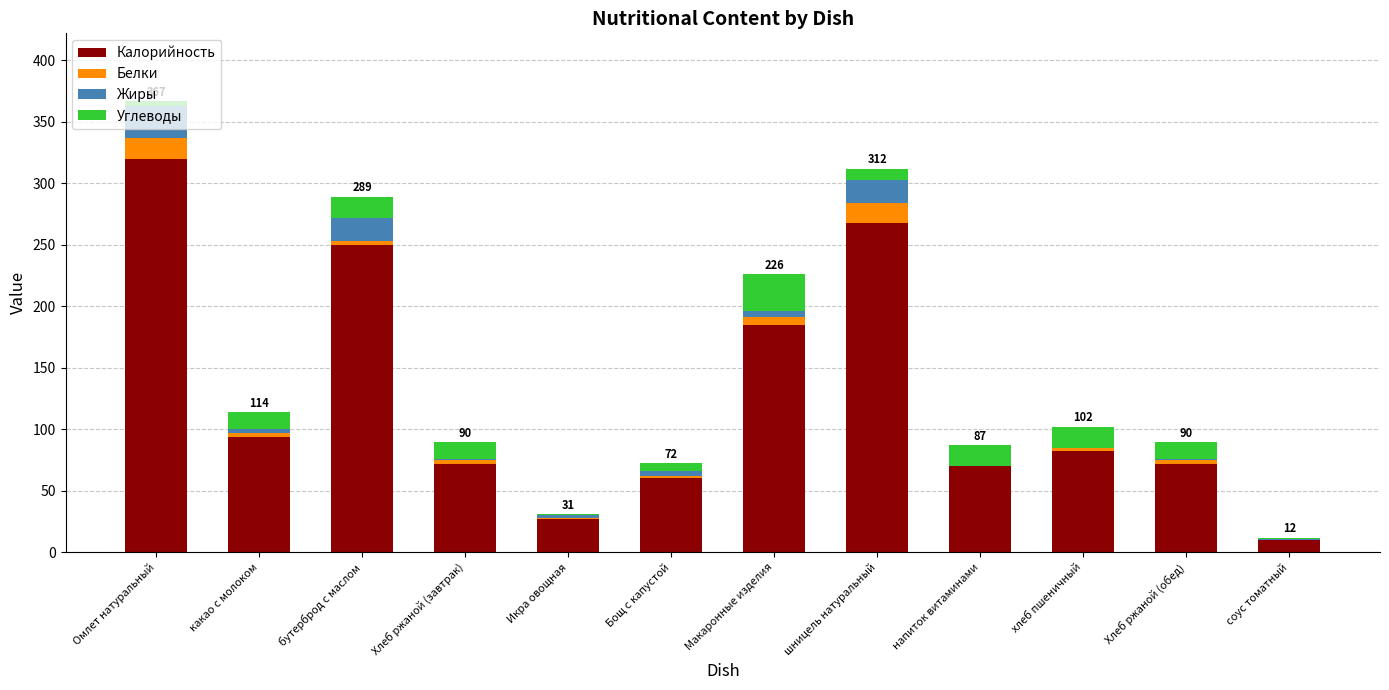

What are all the series names shown in the legend?

Калорийность, Белки, Жиры, Углеводы